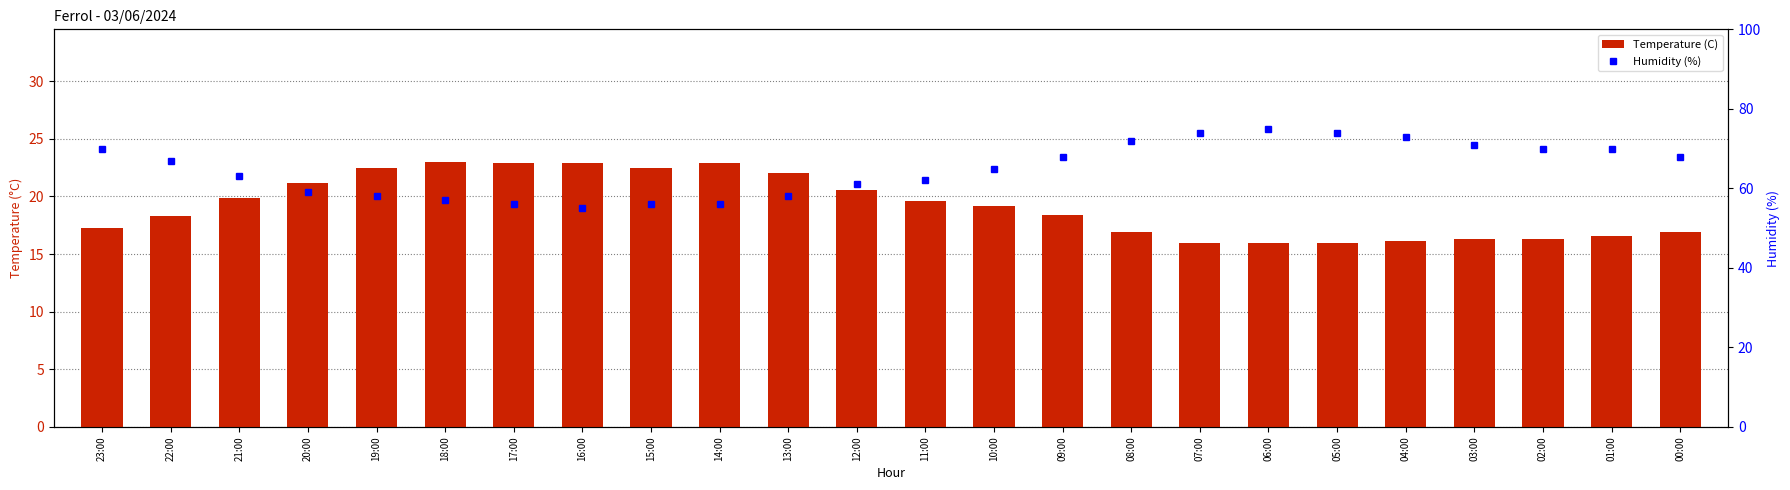

What is the label of the 10th bar from the right?

09:00